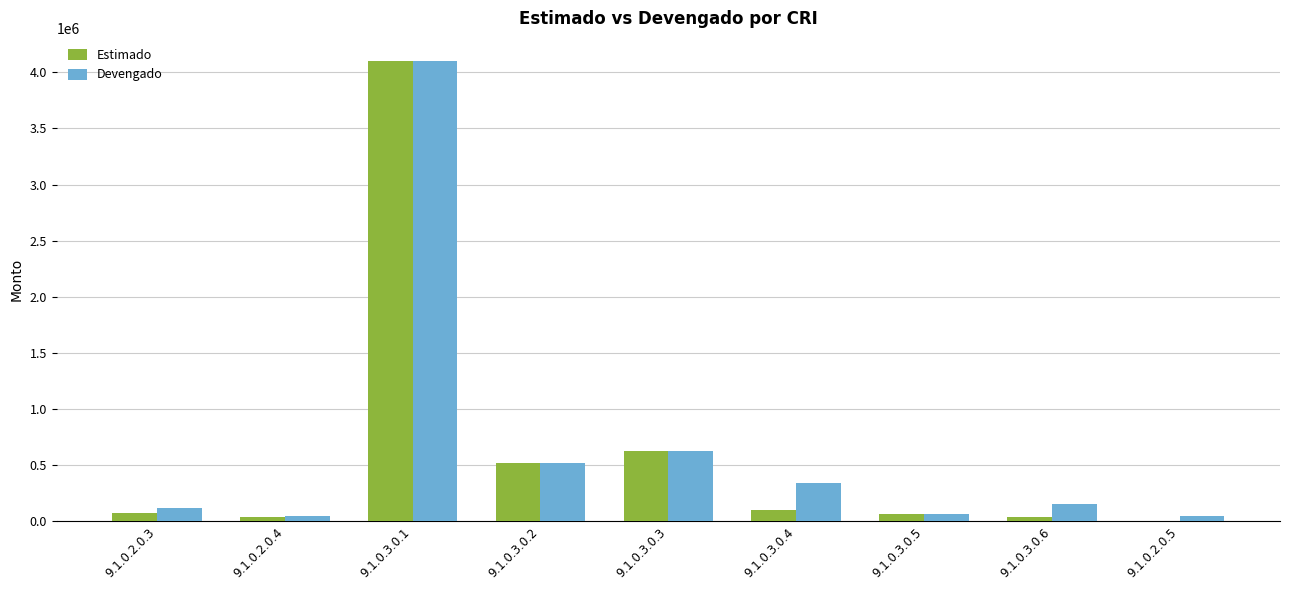

What is the sum of the Devengado values at 9.1.0.3.0.2 and 9.1.0.3.0.3?

1137954.2